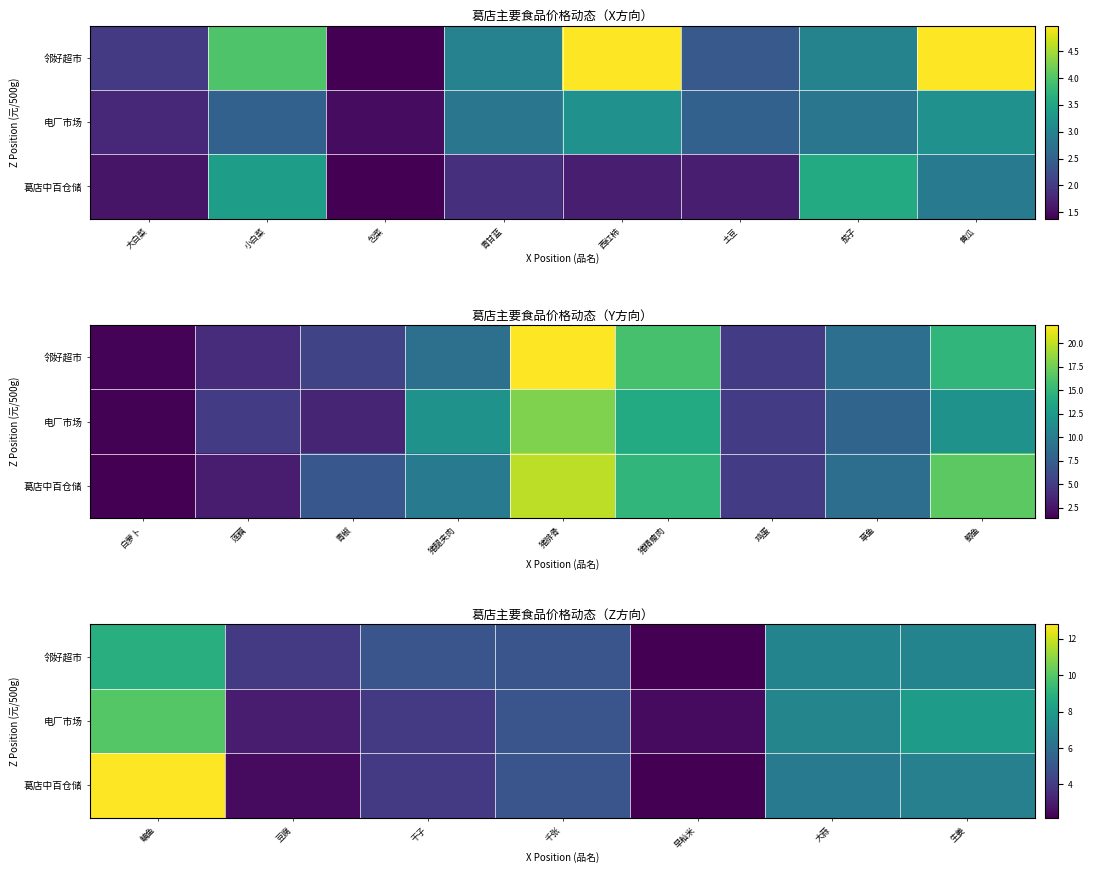

What is the spread (max minus min) of values at 生姜?

1.2